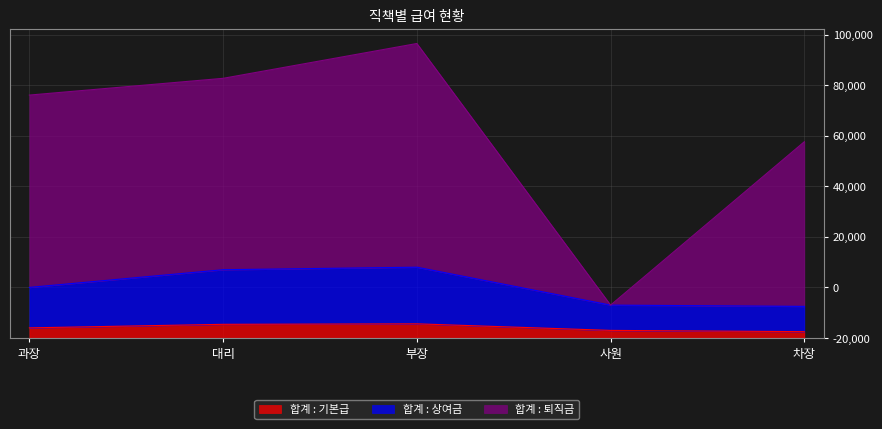

Rank the series at 차장 from highest to lowest value.

합계 : 퇴직금, 합계 : 상여금, 합계 : 기본급